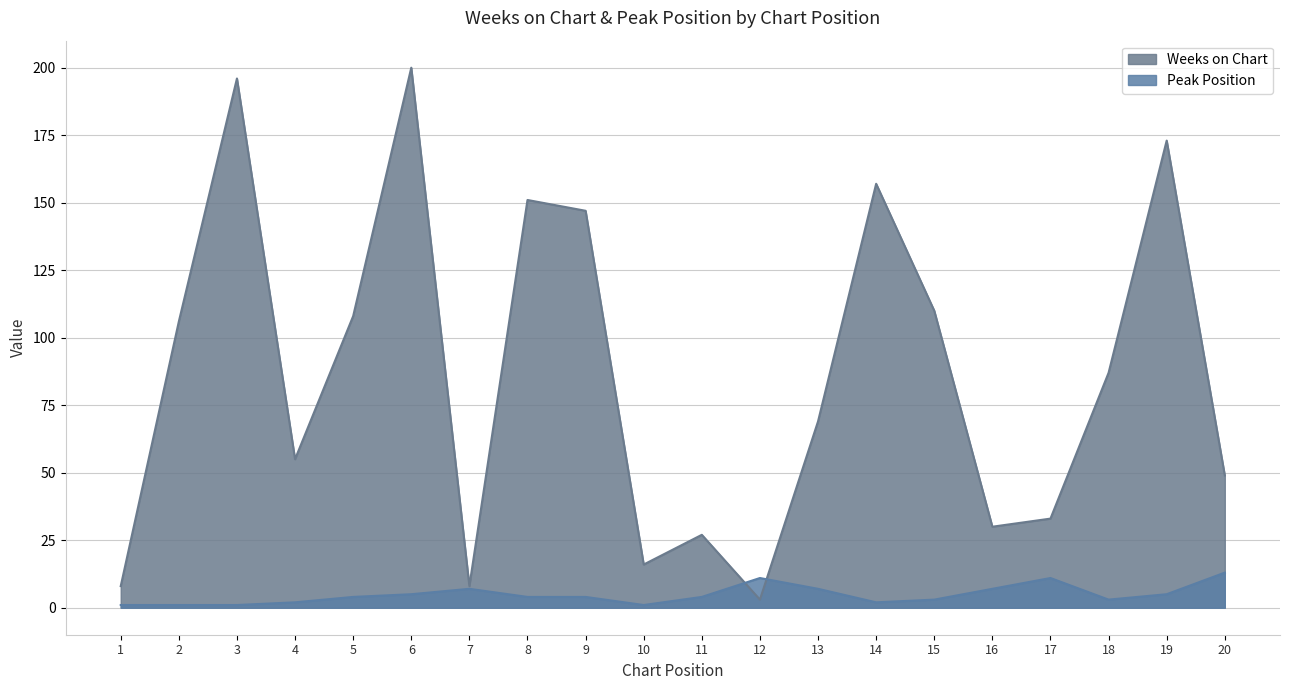

What is the value of the Weeks on Chart point at the 6th from the left?

200